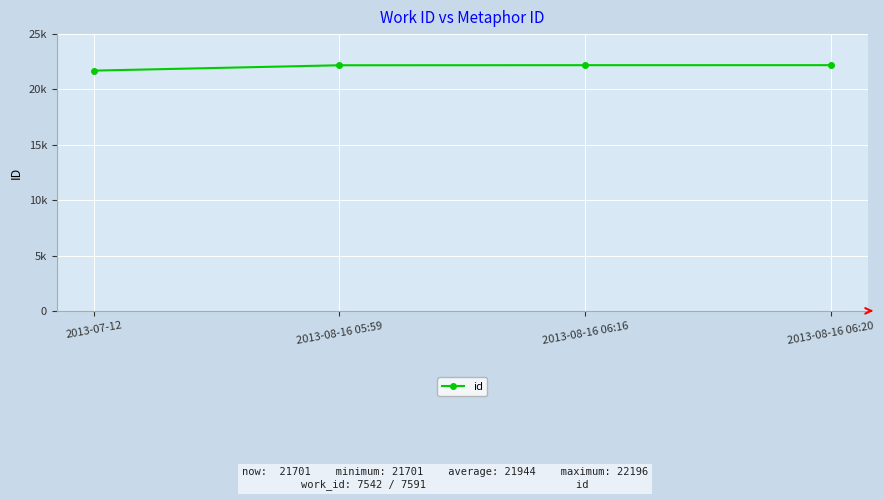

True or false: there are more than 1 points higher than both neighbors.

False